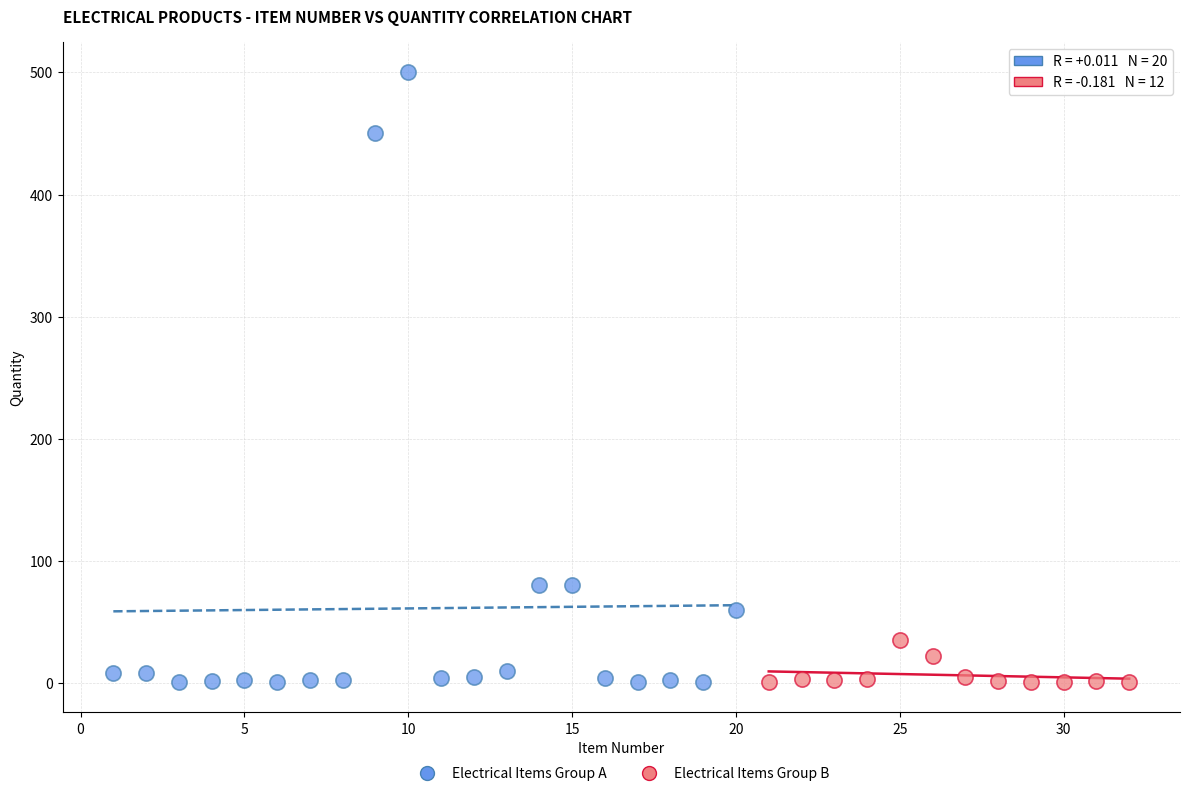

Which series has the widest spread of Y values?

Electrical Items Group A